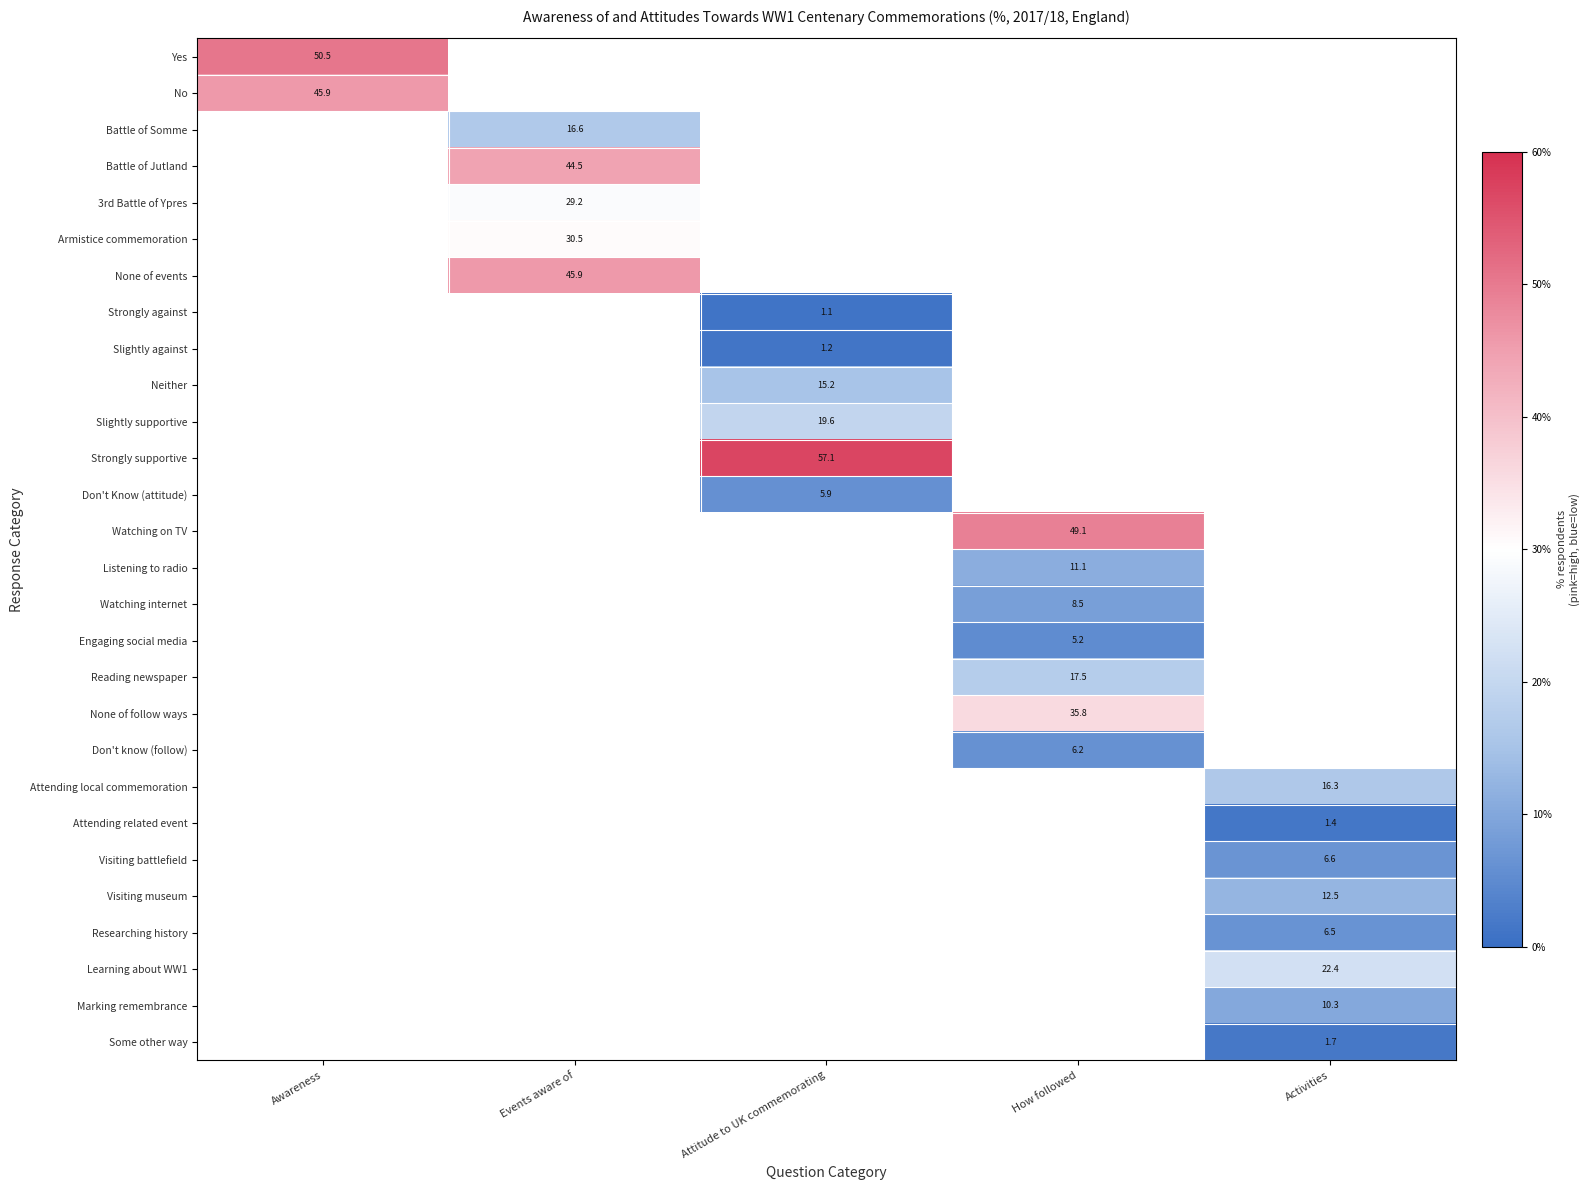

List the series in order of their peak value, lowest first.

No, Battle of Somme, Battle of Jutland, 3rd Battle of Ypres, Armistice commemoration, None of events, Strongly against, Slightly against, Neither, Slightly supportive, Strongly supportive, Don't Know (attitude), Watching on TV, Listening to radio, Watching internet, Engaging social media, Reading newspaper, None of follow ways, Don't know (follow), Attending local commemoration, Attending related event, Visiting battlefield, Visiting museum, Researching history, Learning about WW1, Marking remembrance, Some other way, Yes